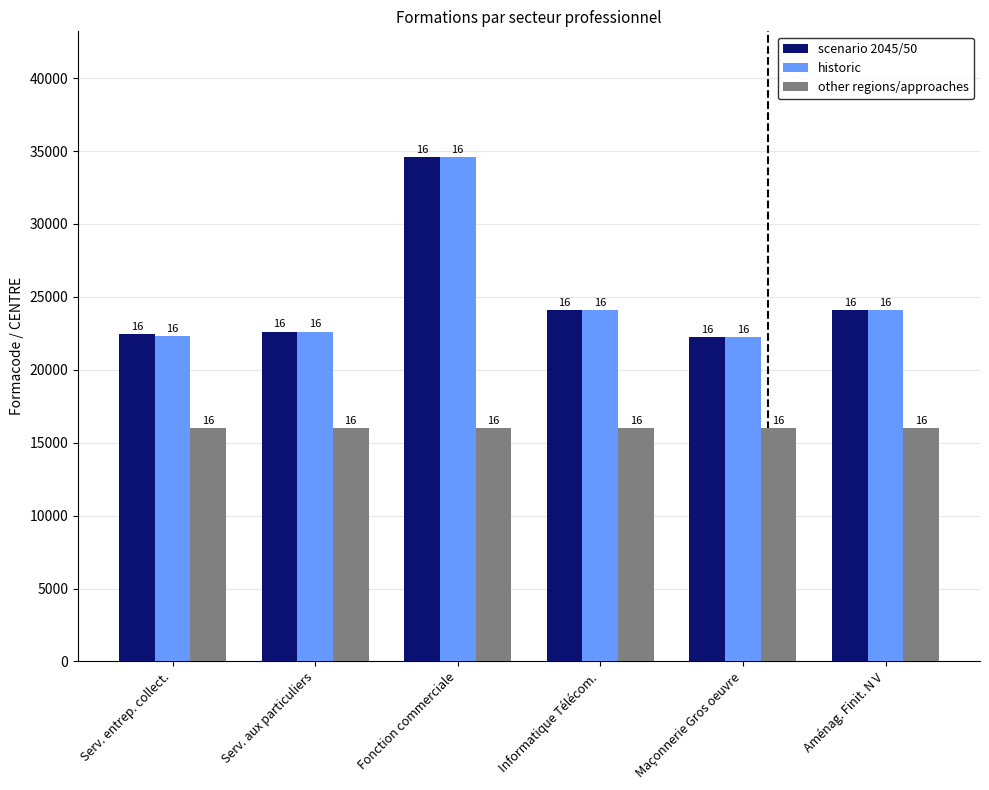

How many groups of bars are there?

6